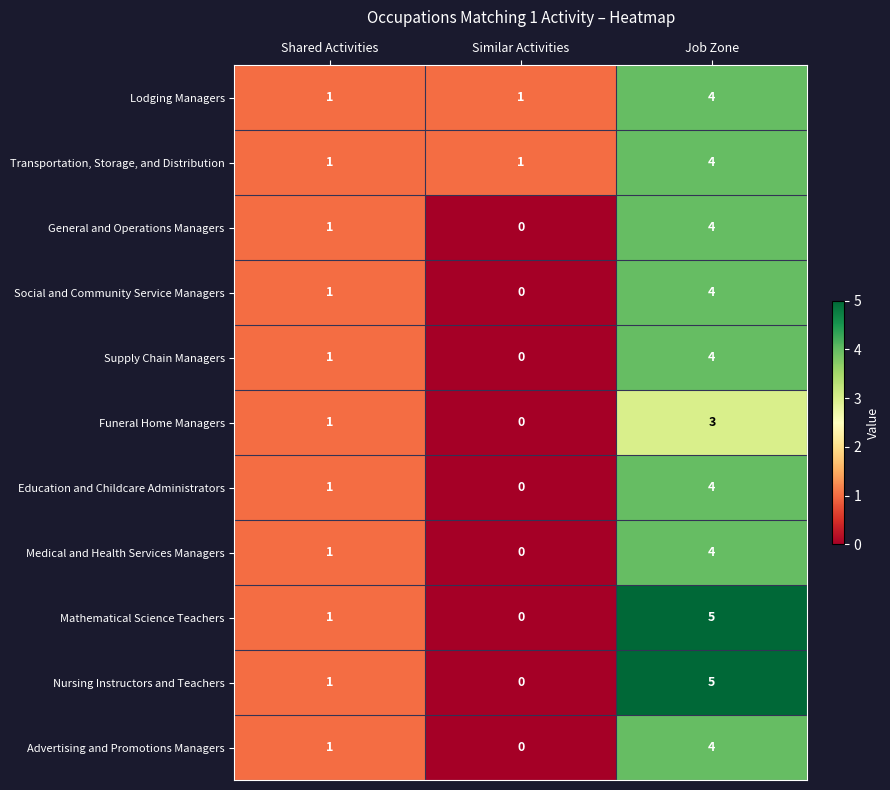

What is the sum of all Education and Childcare Administrators values?

5